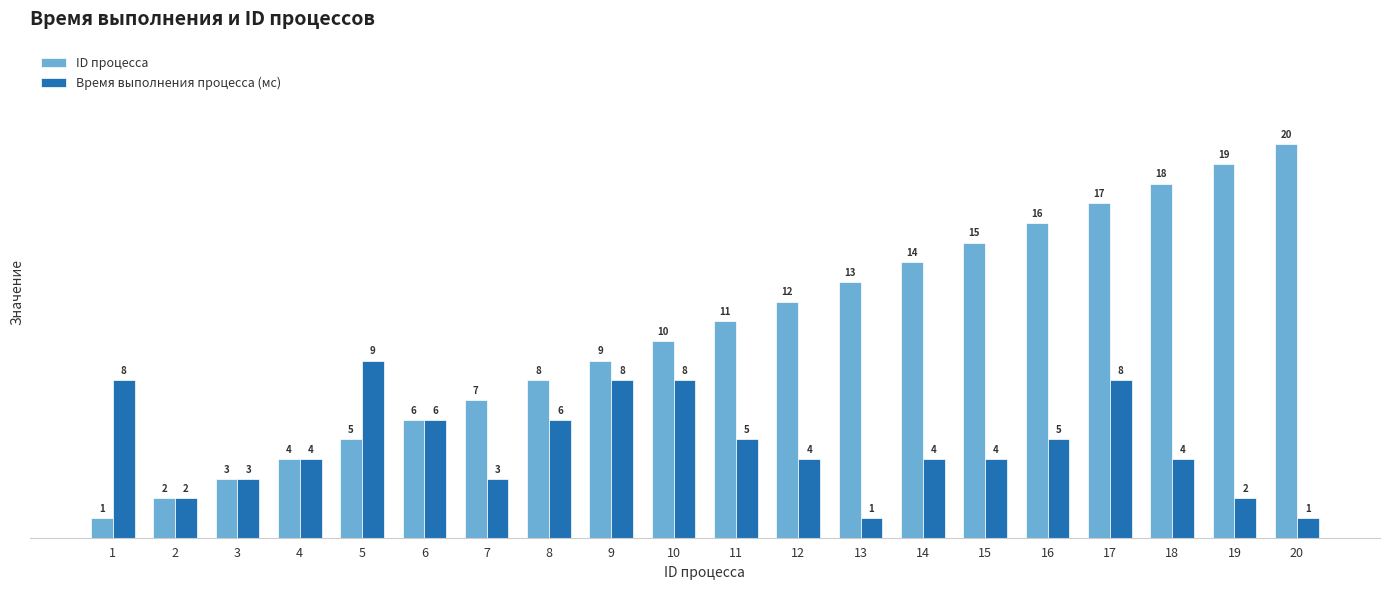

What is the value of the Время выполнения процесса (мс) bar at the 20th from the left?

1